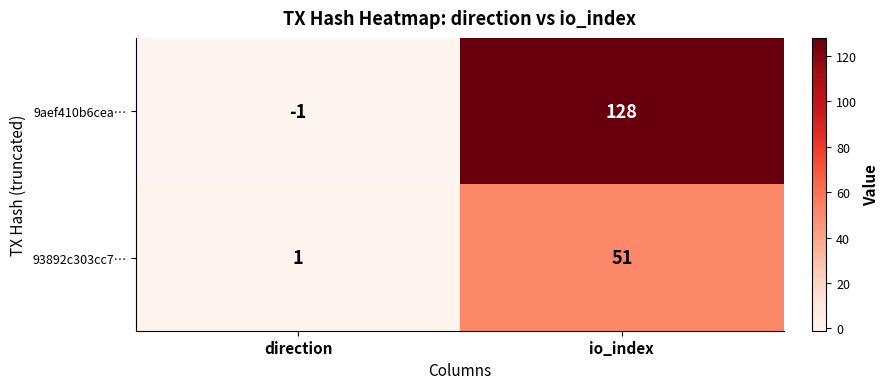

Between direction and io_index, which series saw the biggest shift?

9aef410b6cea…